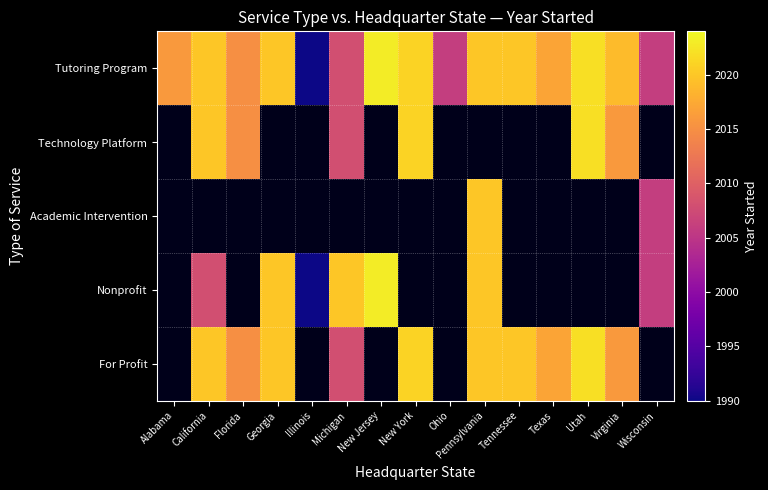

Is the value of Technology Platform at New Jersey greater than the value of For Profit at Wisconsin?

No